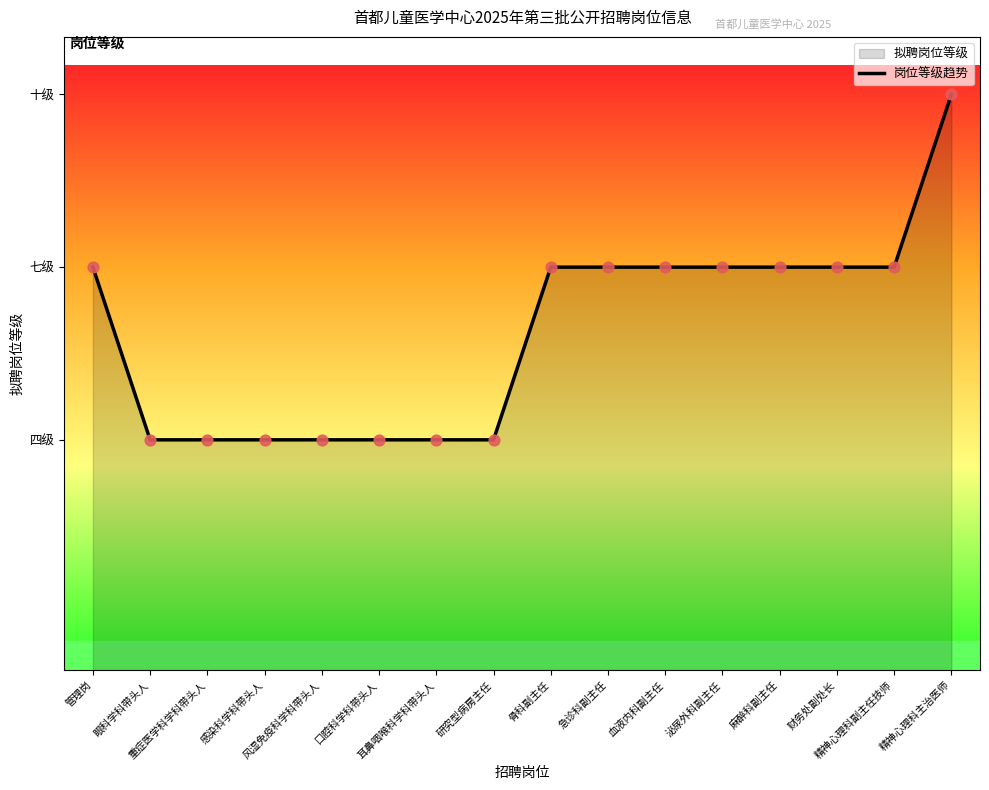

Approximately how many times larger is the value at 研究型病房主任 compared to 眼科学科带头人?

1.0